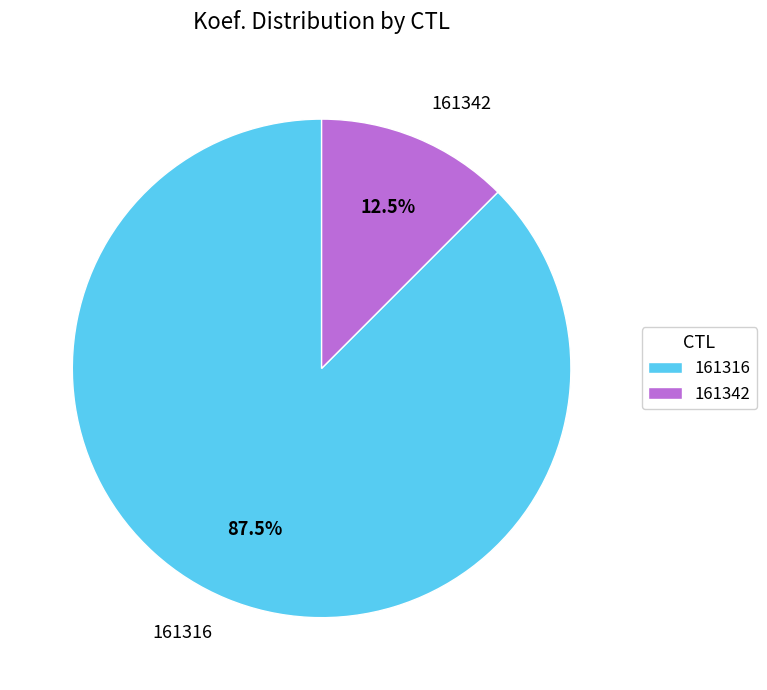

Approximately how many times larger is the value at 161316 compared to 161342?

7.0